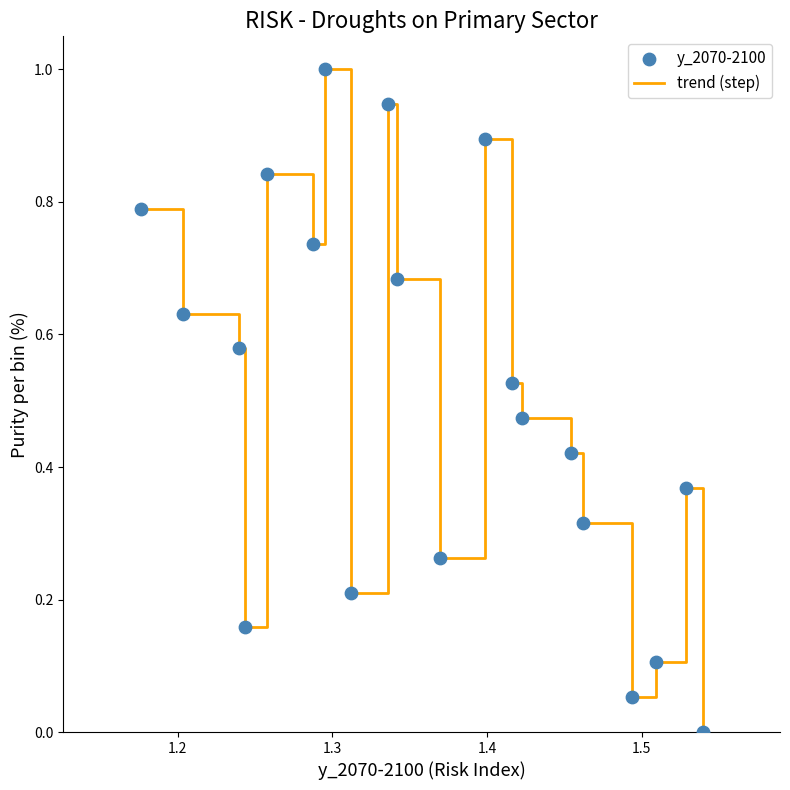

What is the greatest value displayed?

1.0